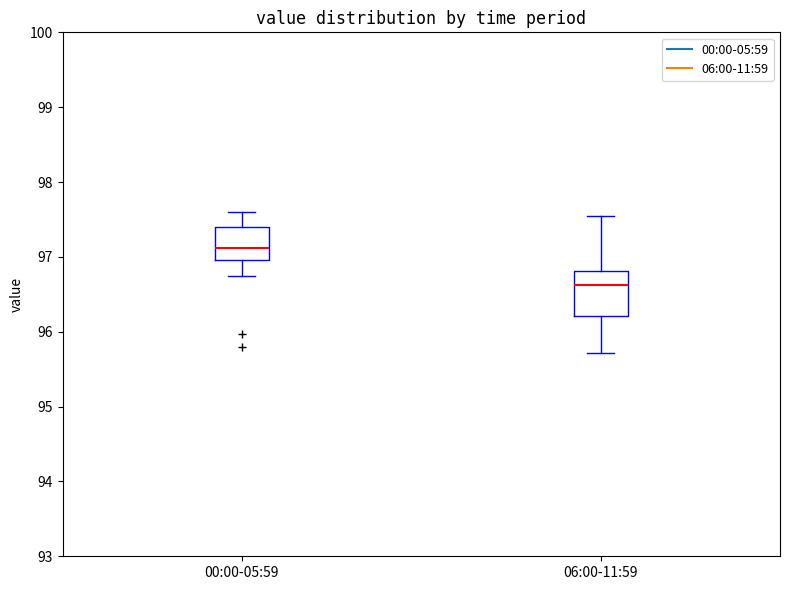

Reading left to right, transcribe this box plot: for each box, give where its median line is, the range the box spans, and where its two whiskers end, as read against the y-axis. The values are not printed on the chart, so give them approximately, as read against the axis.

00:00-05:59: median 97.1, box 97.0 to 97.4, whiskers 96.8 to 97.6
06:00-11:59: median 96.6, box 96.2 to 96.8, whiskers 95.7 to 97.6